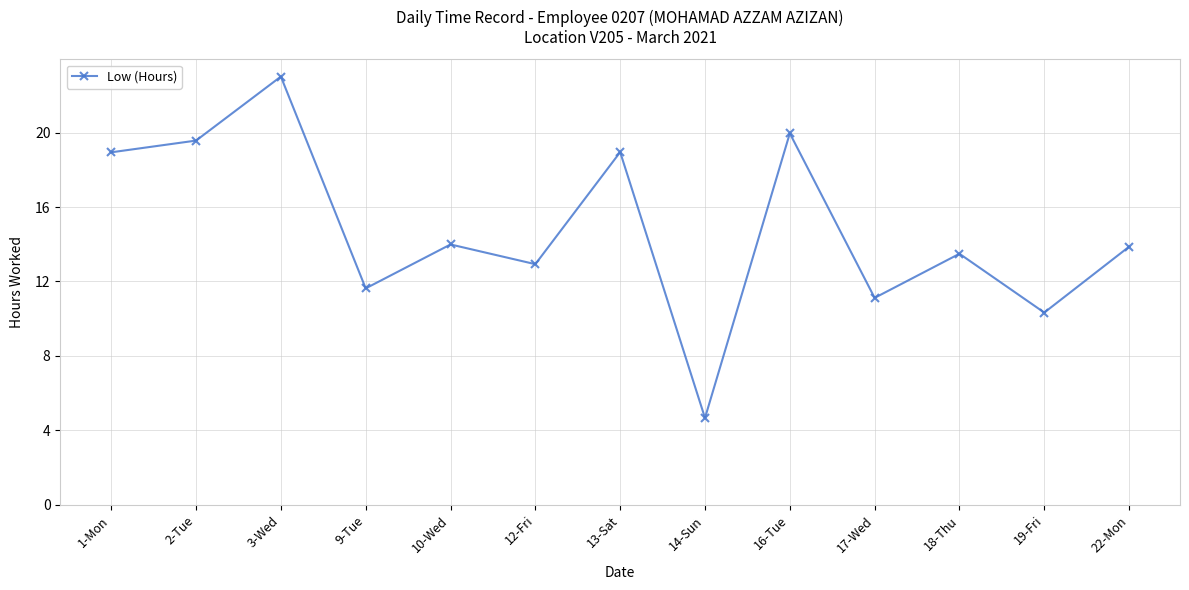

How many points are higher than both their immediate neighbors (excluding endpoints)?

5